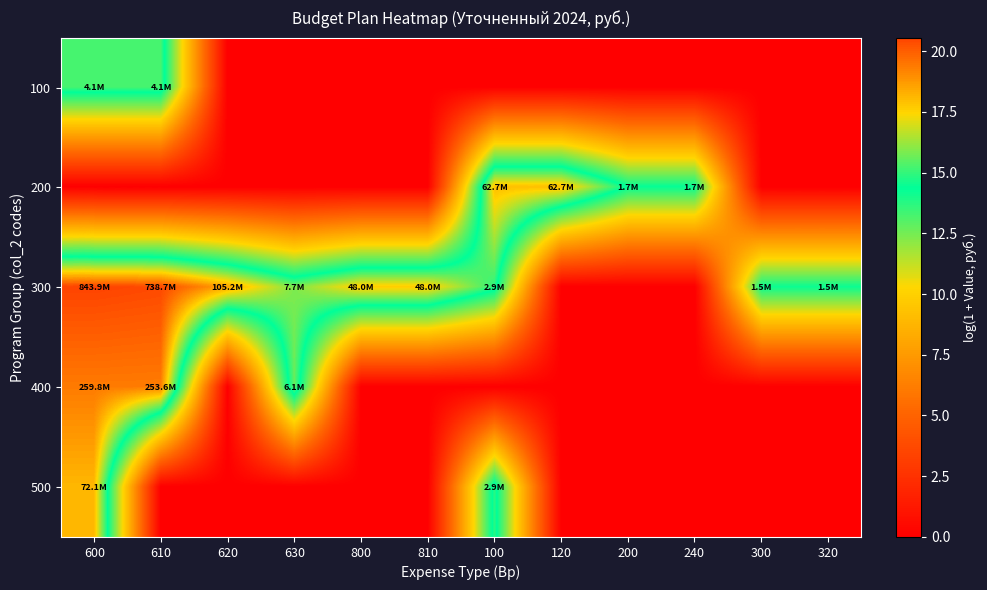

Which category has the lowest value across all series?

620